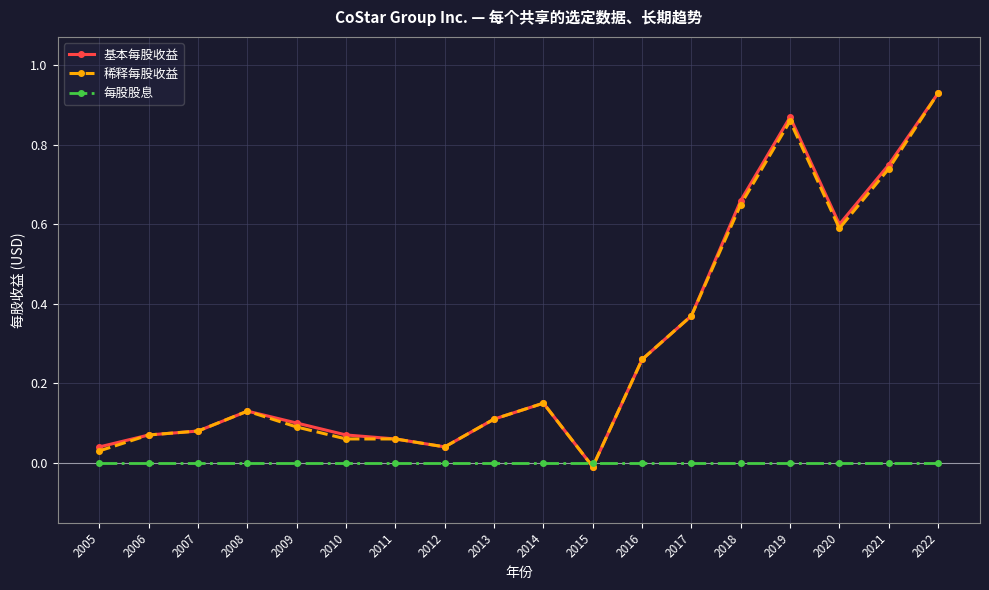

How many times do 稀释每股收益 and 每股股息 cross each other?

2